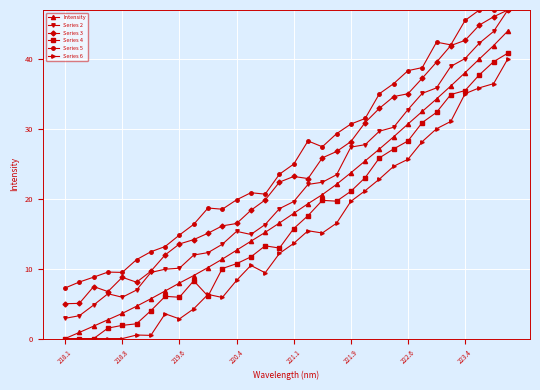

True or false: Series 5 and Intensity intersect in this chart.

False